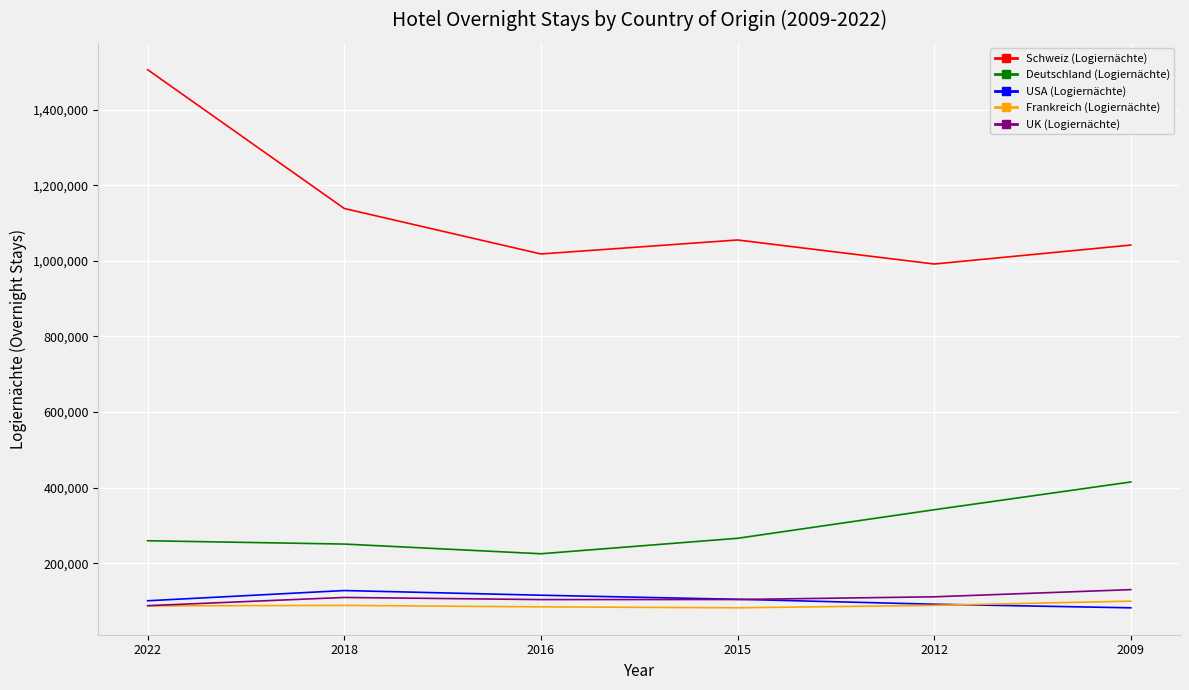

What is the total value across all series at 2018?

1715370